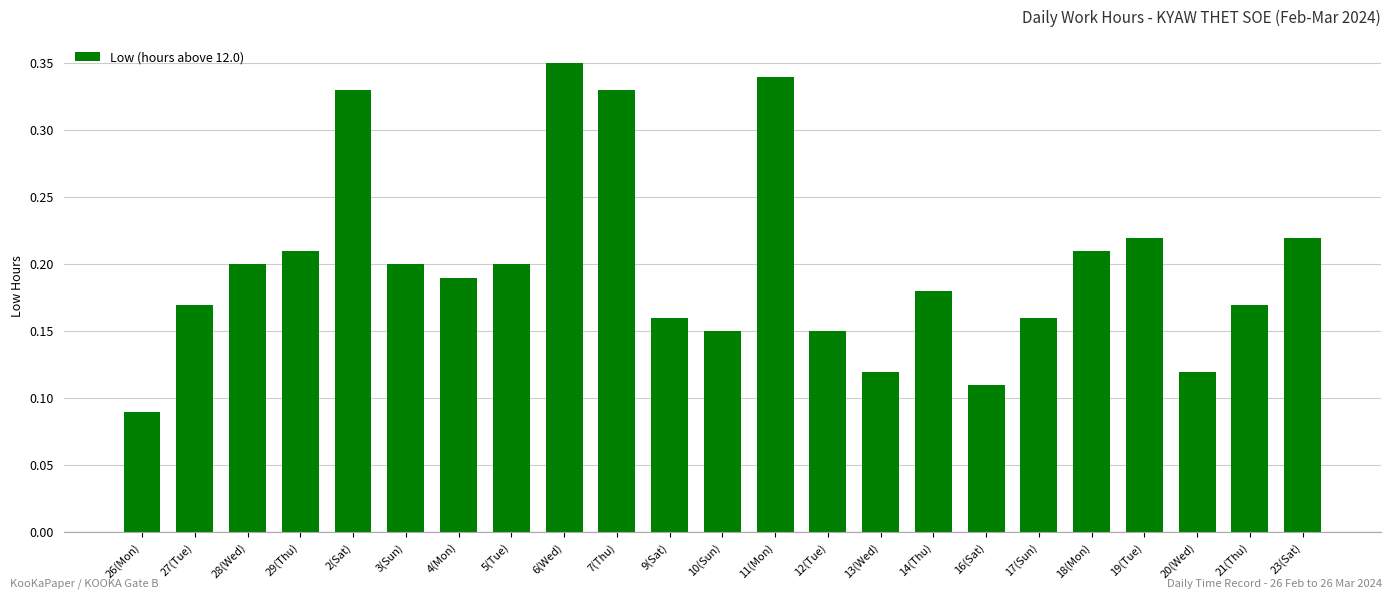

Are the bars horizontal?

No